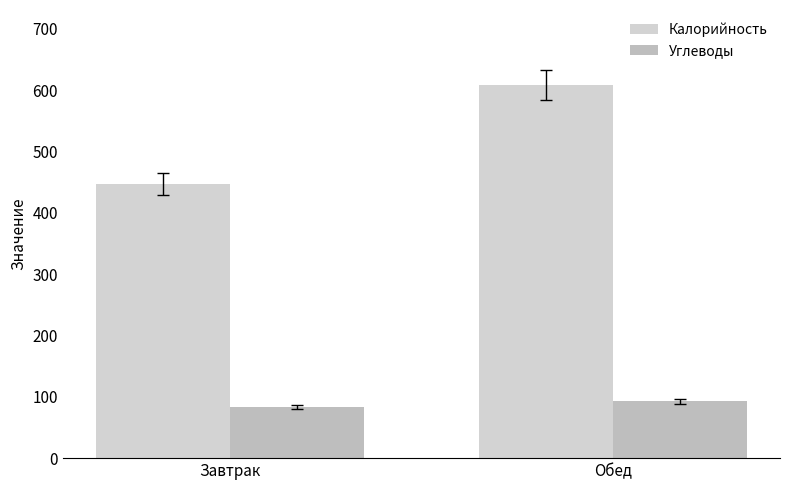

What is the label of the 2nd bar from the left?

Обед